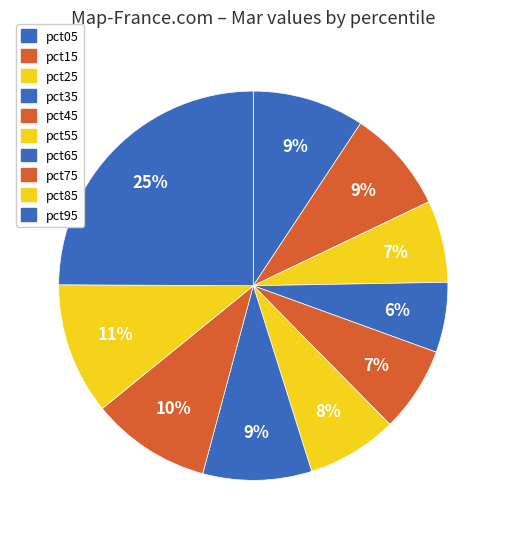

How many slices are in this pie chart?

10